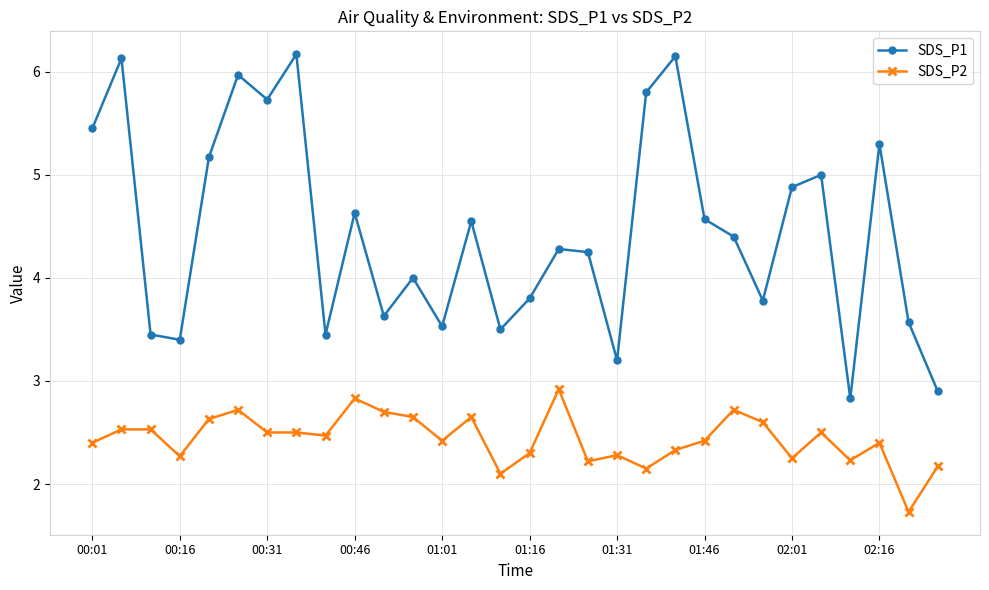

How many categories are shown in the chart?

30